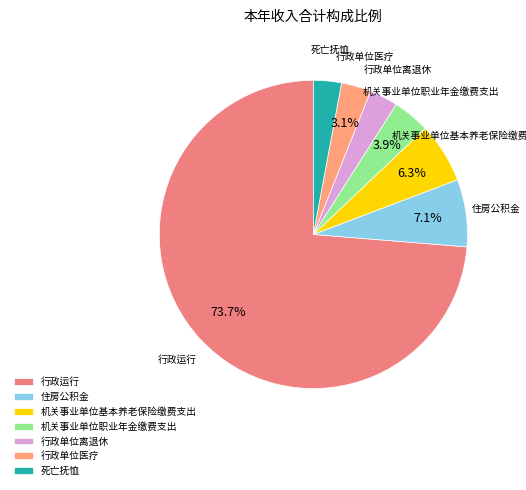

Is there any slice that represents more than half of the pie?

Yes